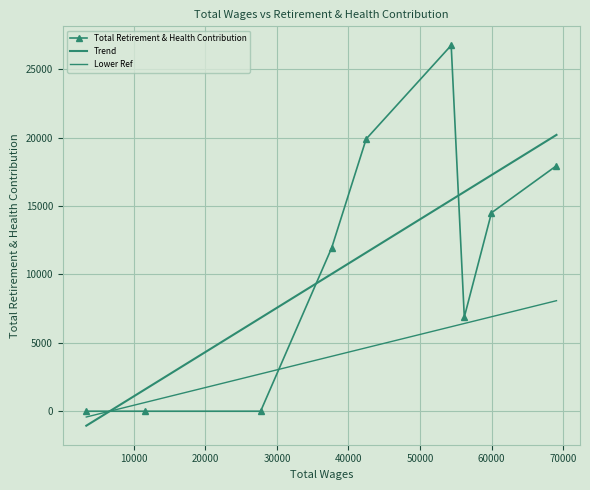

Is this an area chart (filled region under the line)?

No